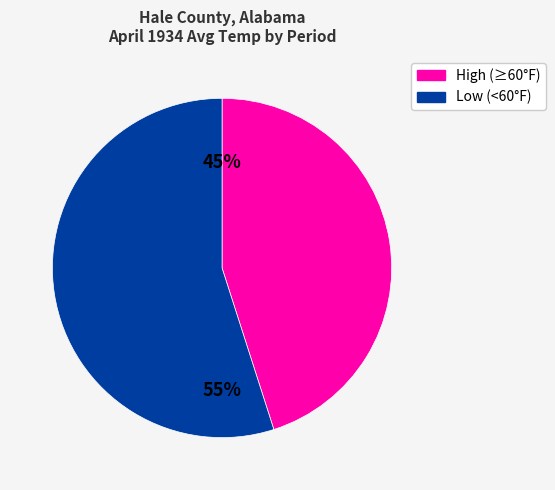

Is there any slice that represents more than half of the pie?

Yes